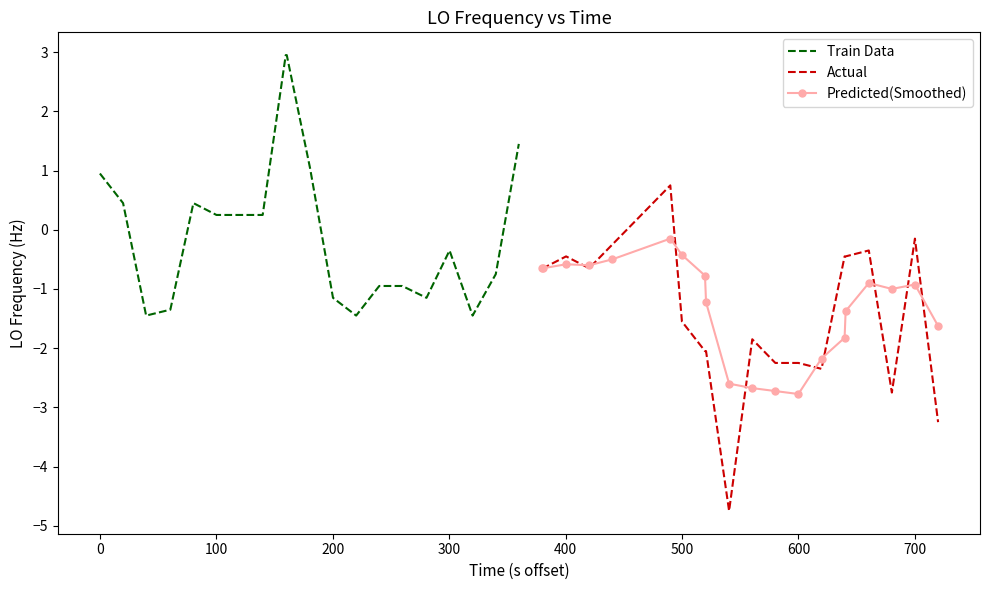

What is the minimum value for Predicted(Smoothed)?

-2.8